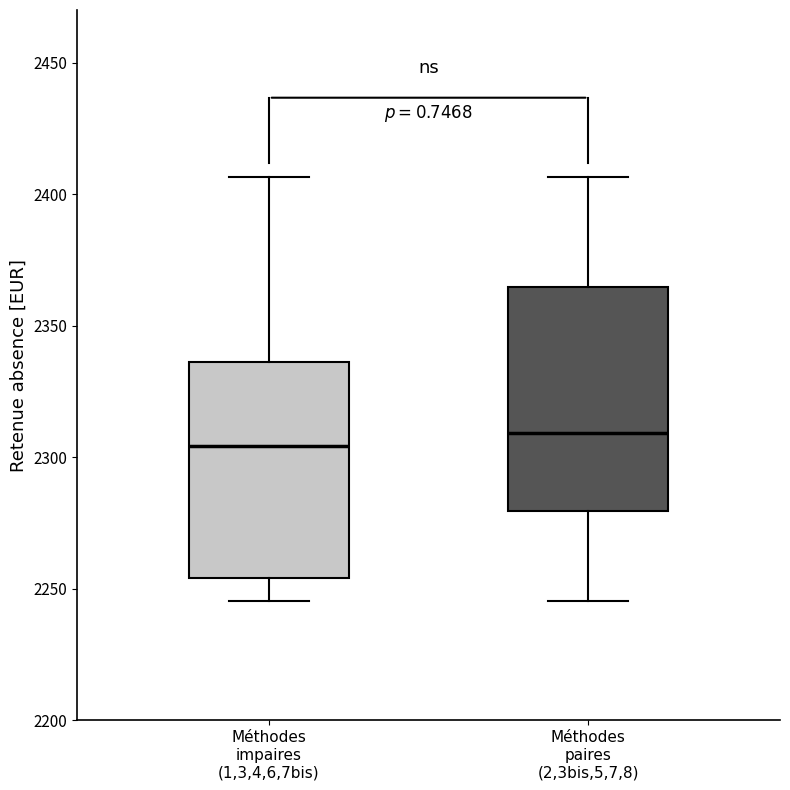

Reading left to right, read every box against the y-axis: the position of its median line, the range the box covers, and the ends of its whiskers. The values are not printed on the chart, so give them approximately, as read against the axis.

Méthodes impaires (1,3,4,6,7bis): median 2305, box 2255 to 2335, whiskers 2245 to 2405
Méthodes paires (2,3bis,5,7,8): median 2310, box 2280 to 2365, whiskers 2245 to 2405